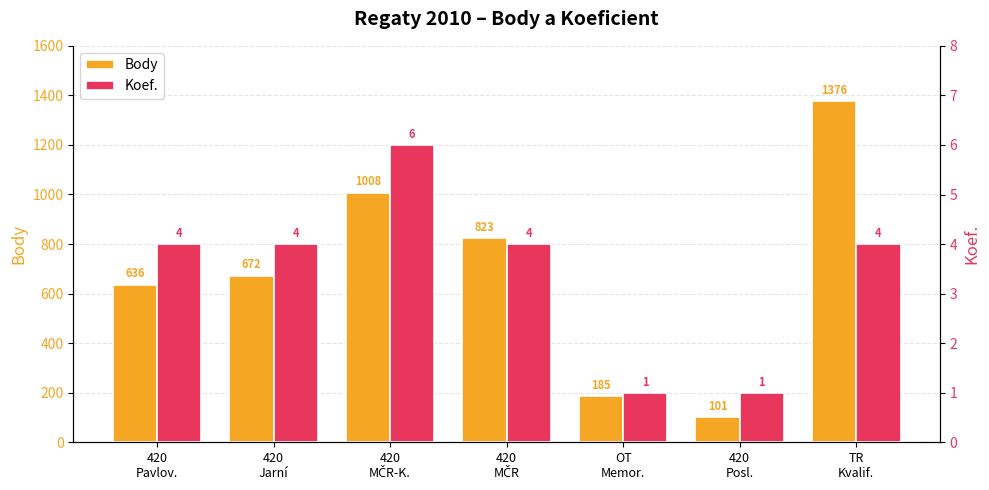

True or false: Koef. has a value of 1 at 420
Posl..

True